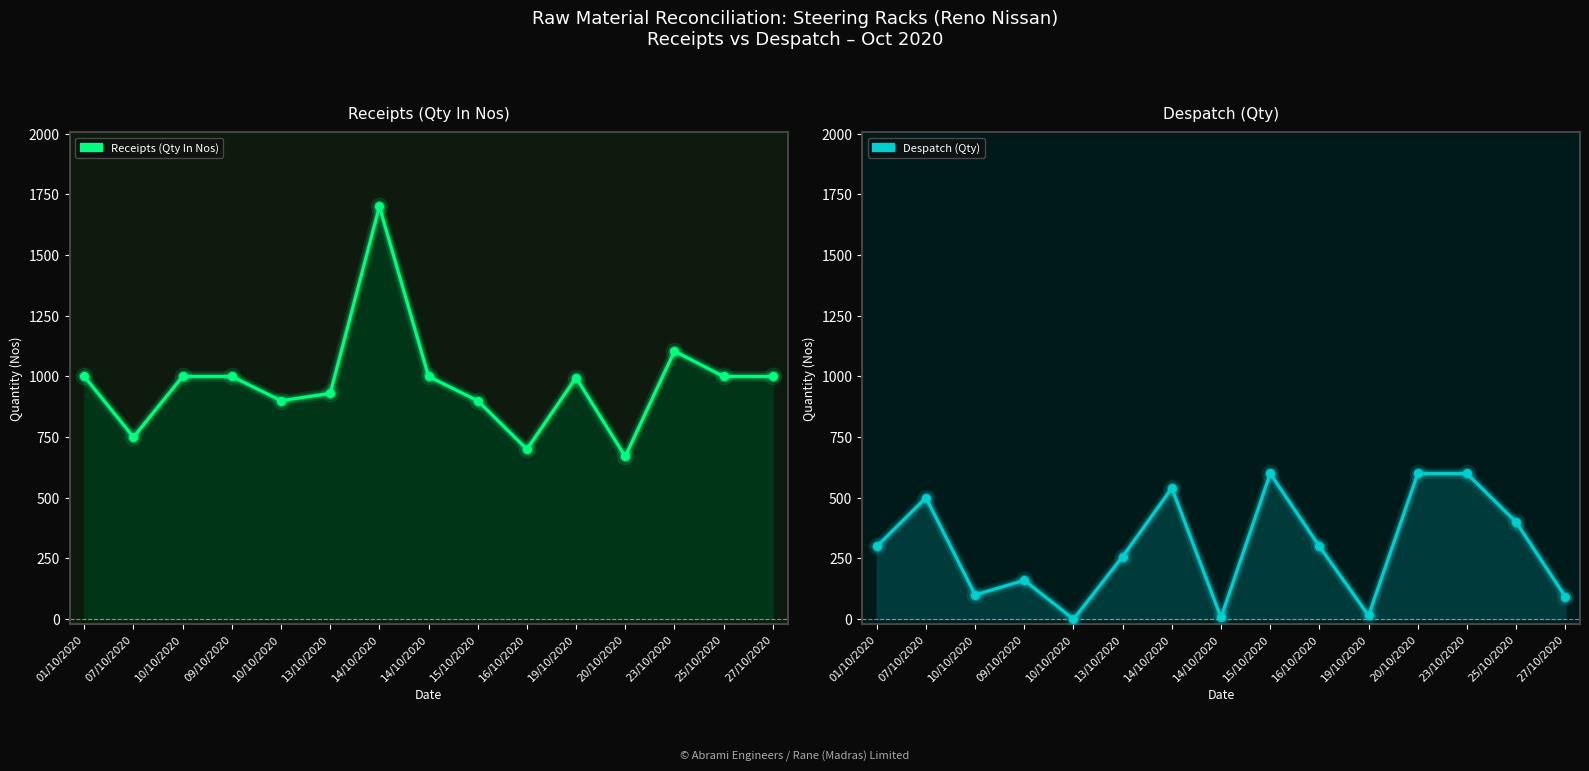

What is the total value across all series at 23/10/2020?

1704